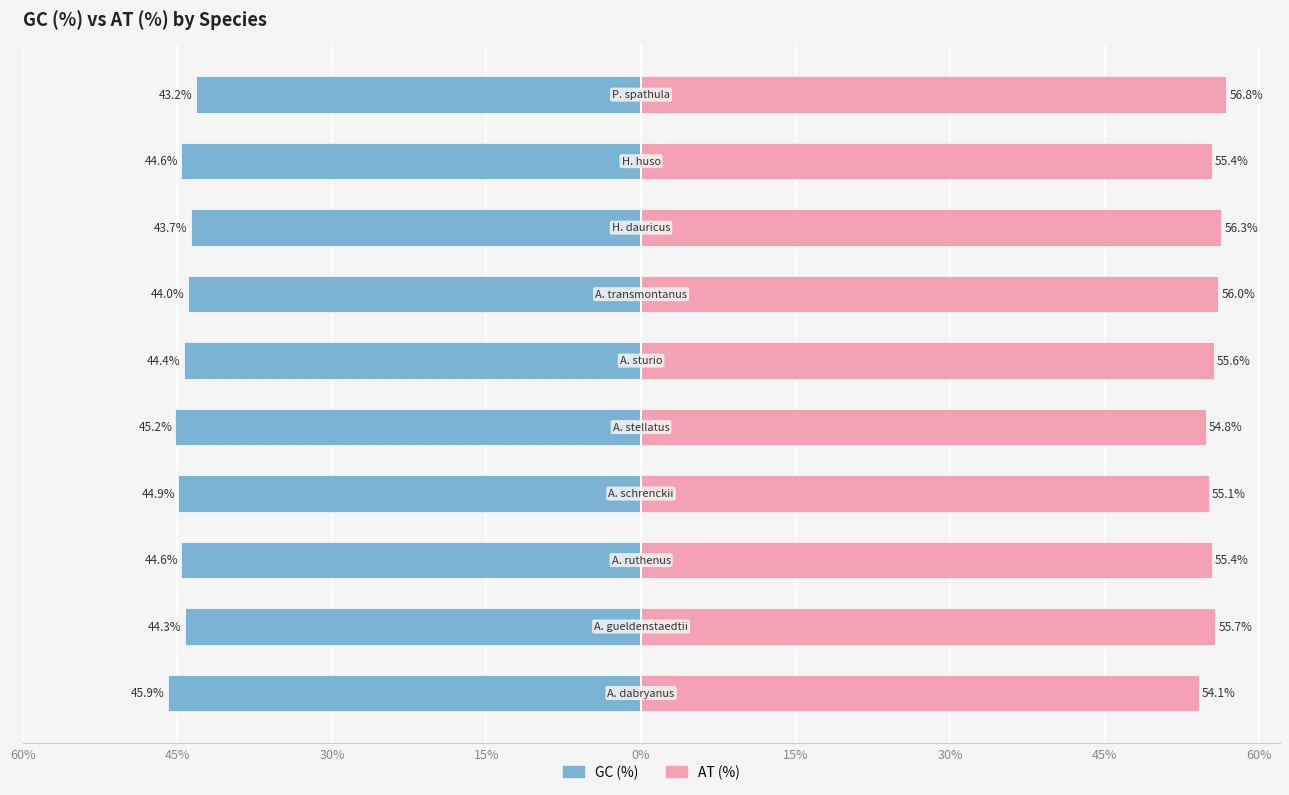

List the series in order of their overall mean, highest first.

AT (%), GC (%)